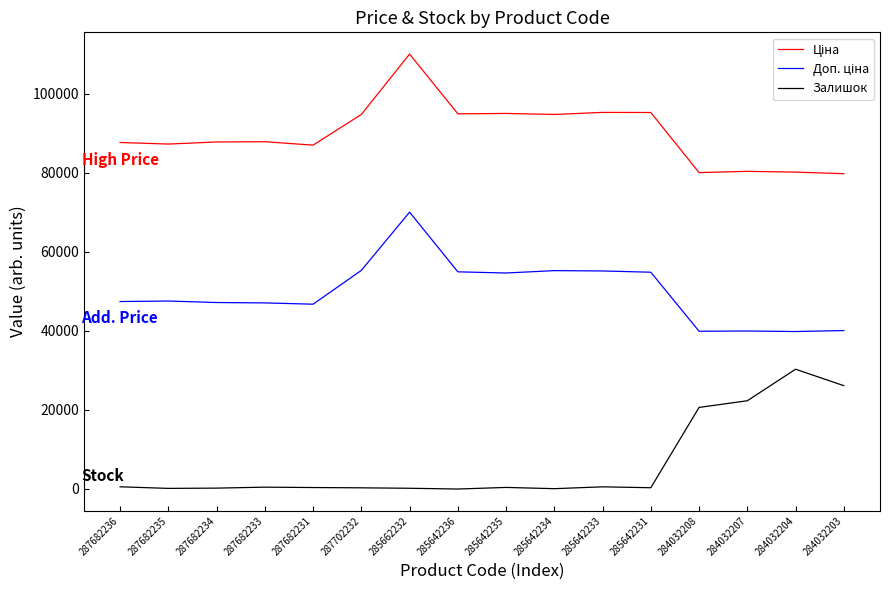

What is the spread (max minus min) of values at 284032208?

59482.8